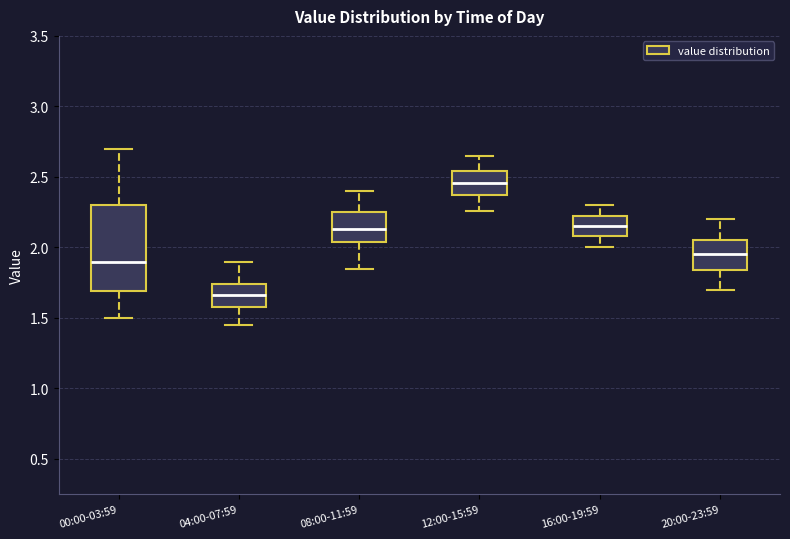

Where is the upper edge of the box for 04:00-07:59 on the y-axis? The values are not printed on the chart, so give them approximately, as read against the axis.

1.75